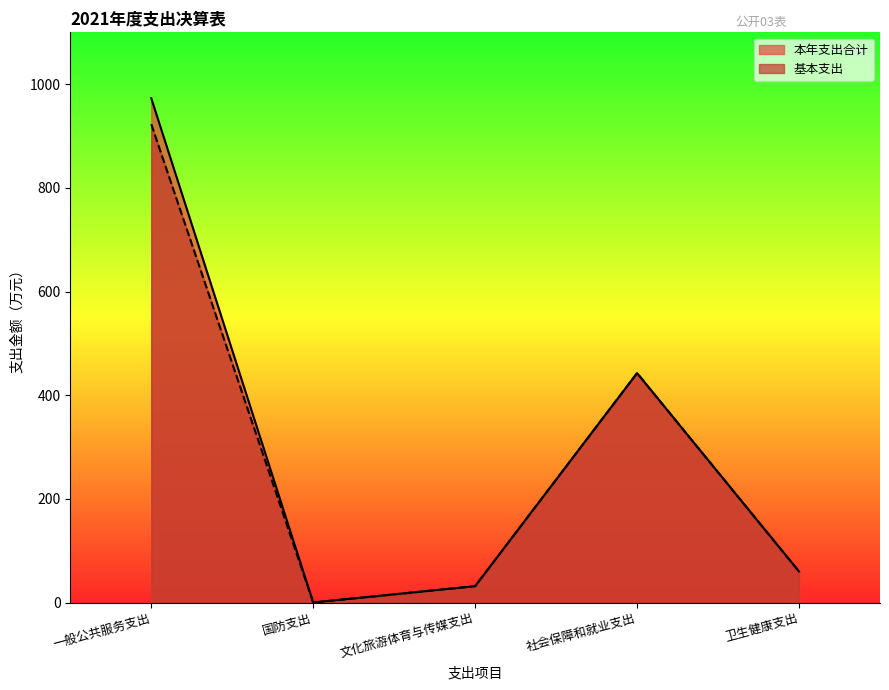

True or false: 基本支出 and 本年支出合计 cross at least once.

False